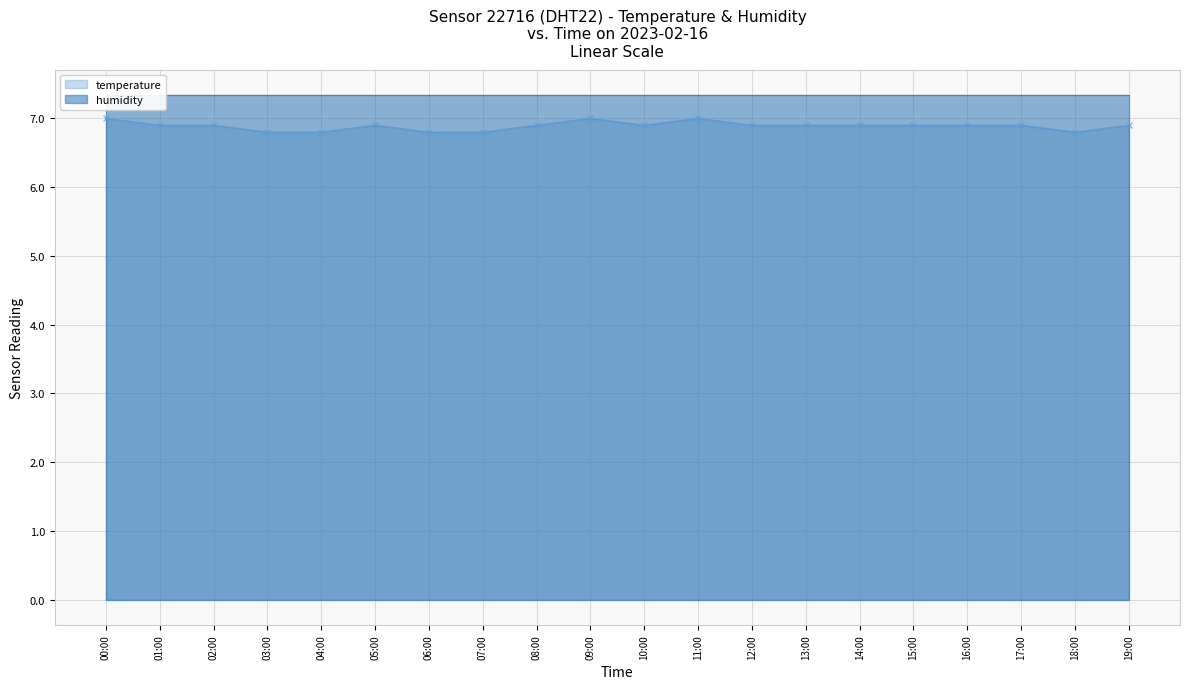

Reading left to right, list all the values displayed in this chart.

temperature: 00:00=7.0	01:00=6.9	02:00=6.9	03:00=6.8	04:00=6.8	05:00=6.9	06:00=6.8	07:00=6.8	08:00=6.9	09:00=7.0	10:00=6.9	11:00=7.0	12:00=6.9	13:00=6.9	14:00=6.9	15:00=6.9	16:00=6.9	17:00=6.9	18:00=6.8	19:00=6.9
humidity: 00:00=7.3	01:00=7.3	02:00=7.3	03:00=7.3	04:00=7.3	05:00=7.3	06:00=7.3	07:00=7.3	08:00=7.3	09:00=7.3	10:00=7.3	11:00=7.3	12:00=7.3	13:00=7.3	14:00=7.3	15:00=7.3	16:00=7.3	17:00=7.3	18:00=7.3	19:00=7.3